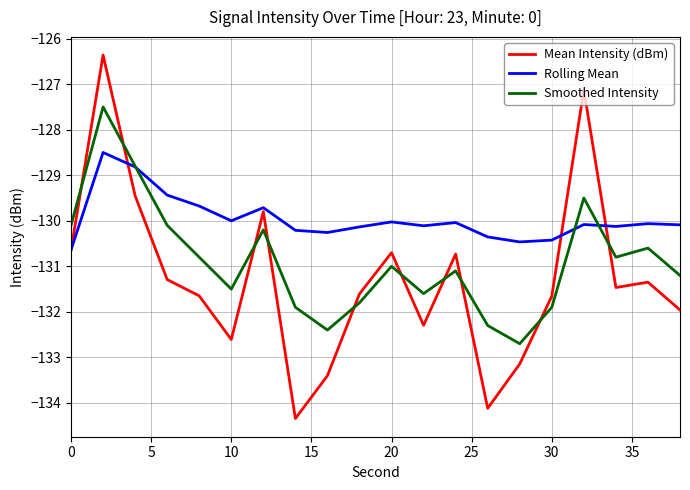

How many times do Mean Intensity (dBm) and Smoothed Intensity cross each other?

10